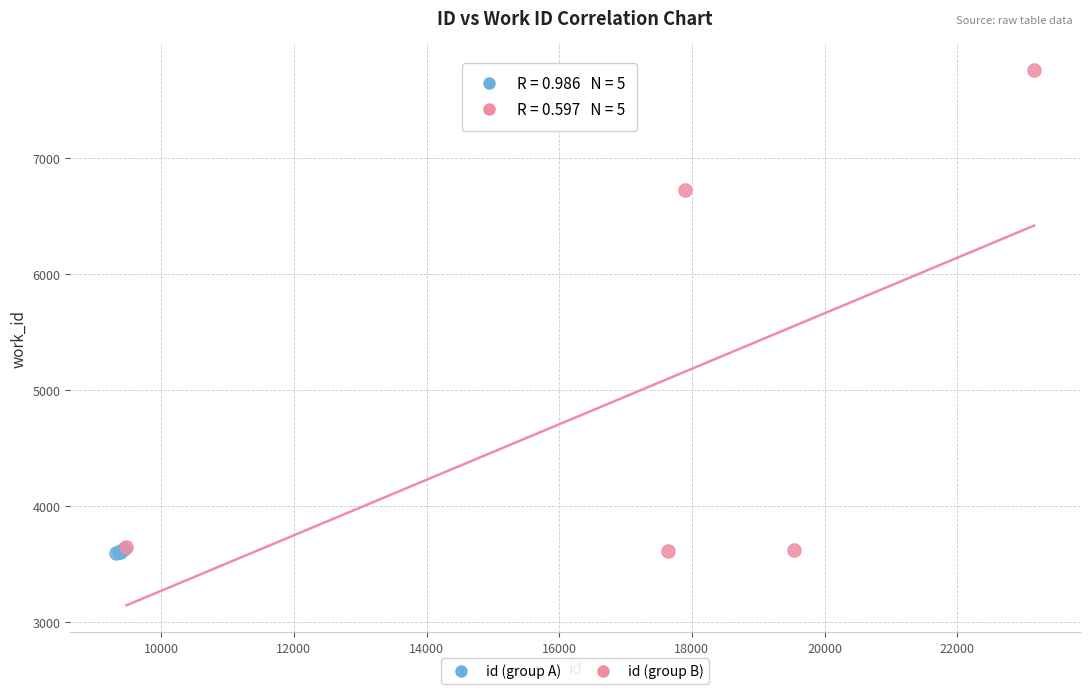

Which series reaches the maximum Y coordinate?

id (group B)